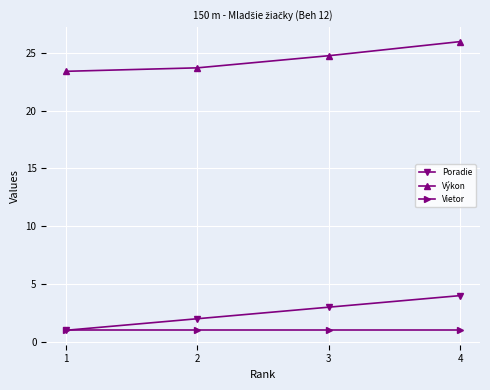

Is the value of Výkon at 4 greater than the value of Poradie at 1?

Yes